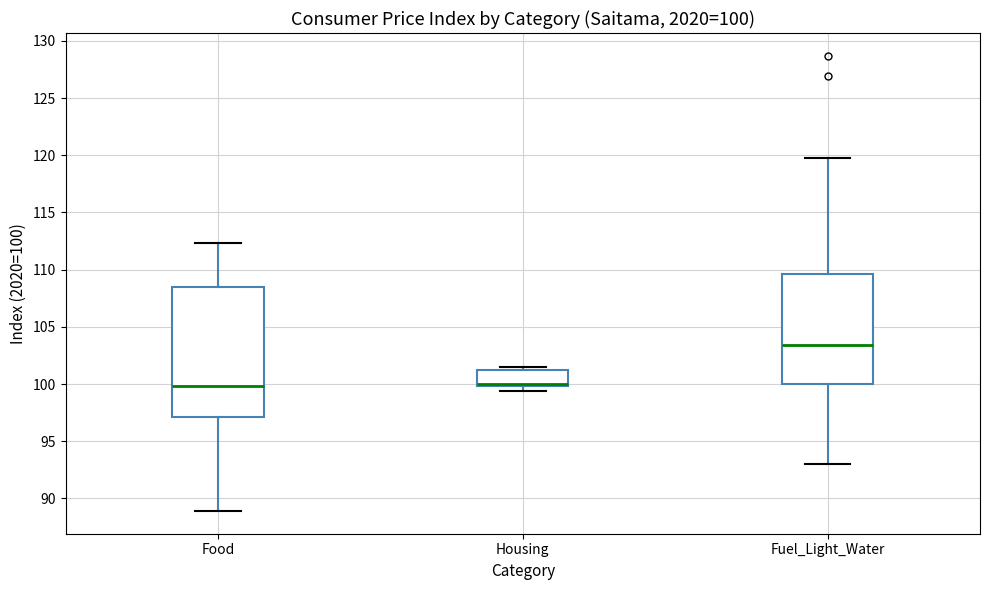

Comparing the boxes themselves (not the whiskers), which one is the tallest?

Food